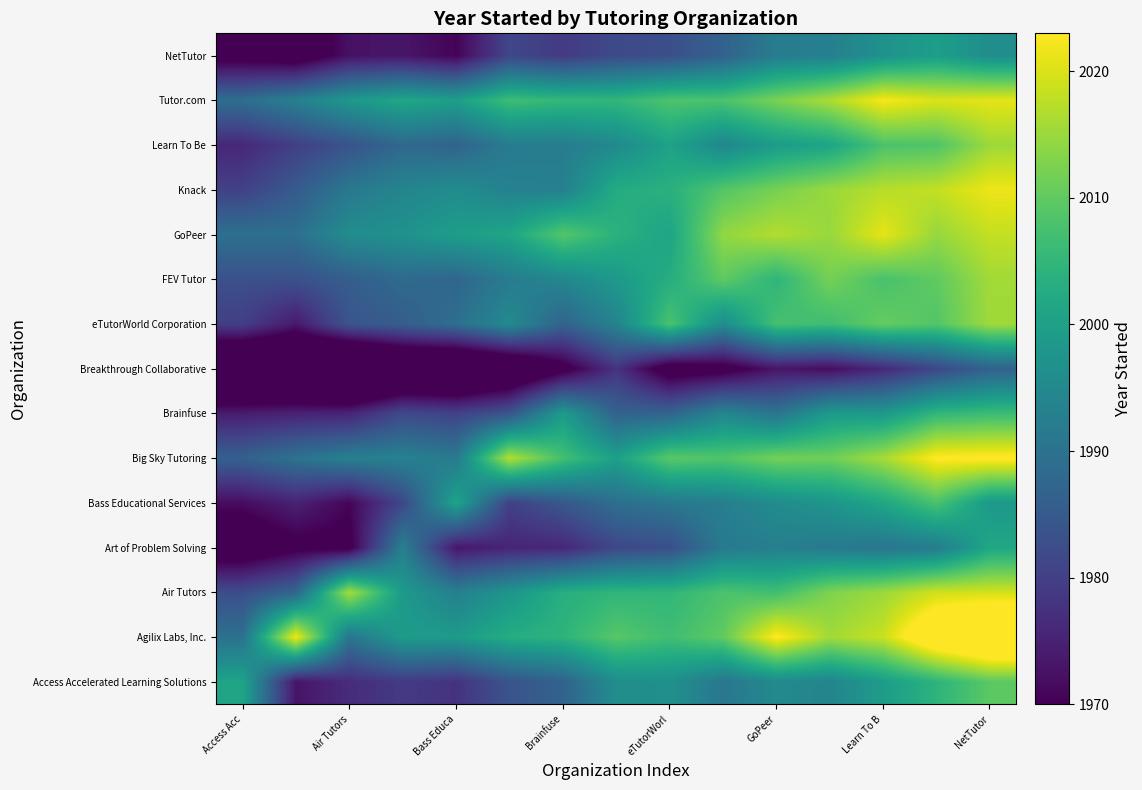

Count the number of data series in this chart.

15